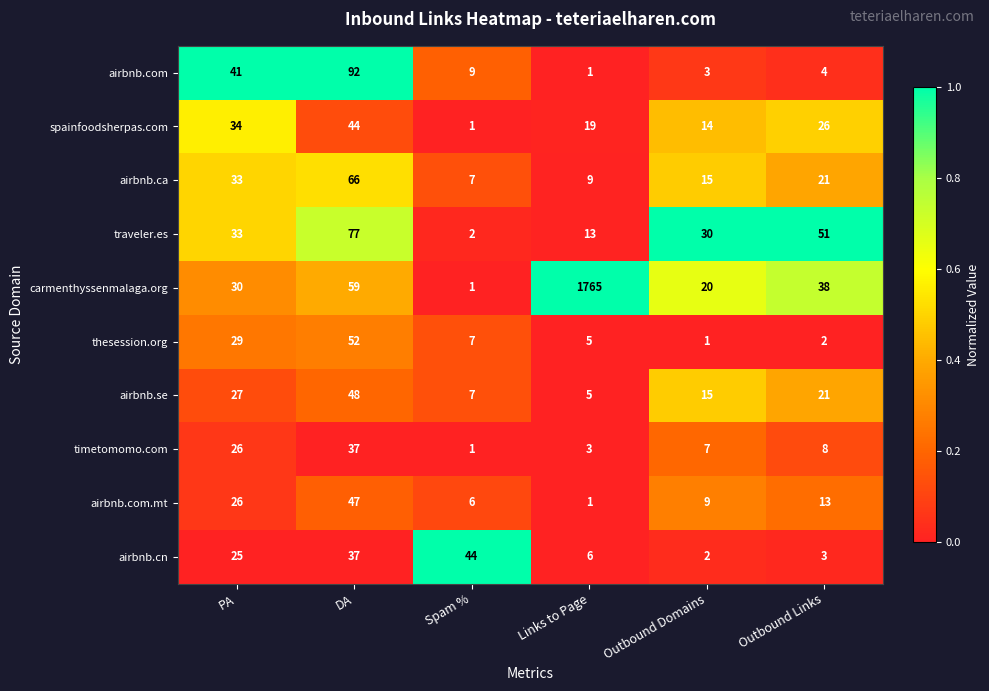

Which series changed the most between DA and Outbound Links?

airbnb.com